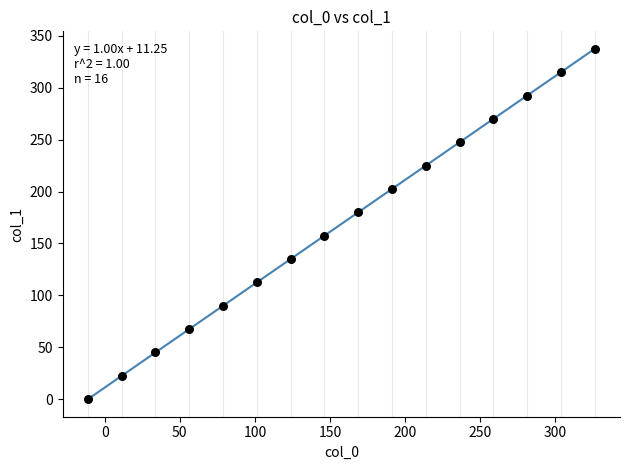

What is the range of Y values (max minus min)?

337.5